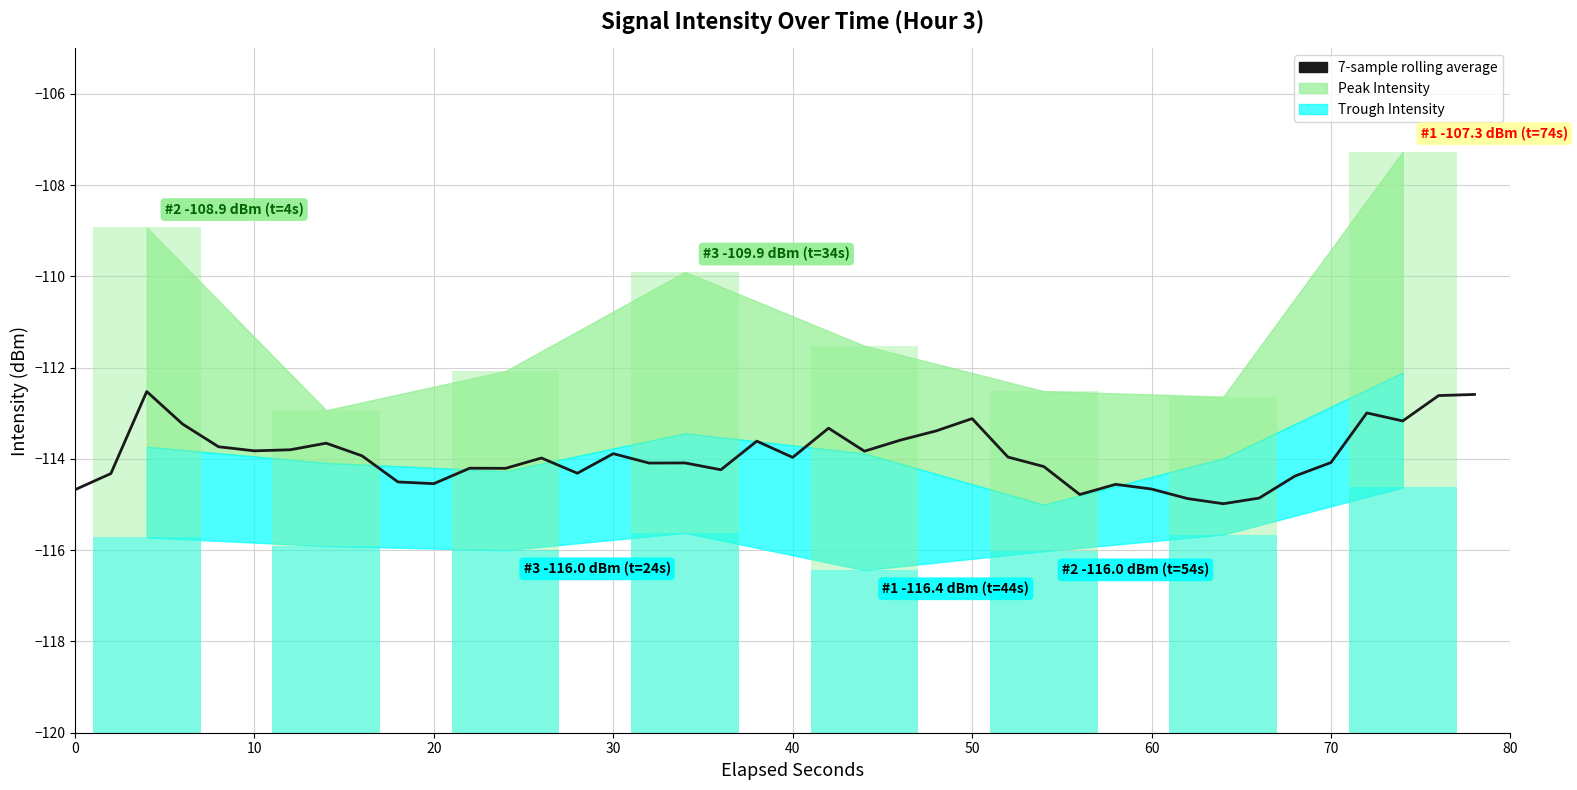

What value does the data have at 70?

-114.1